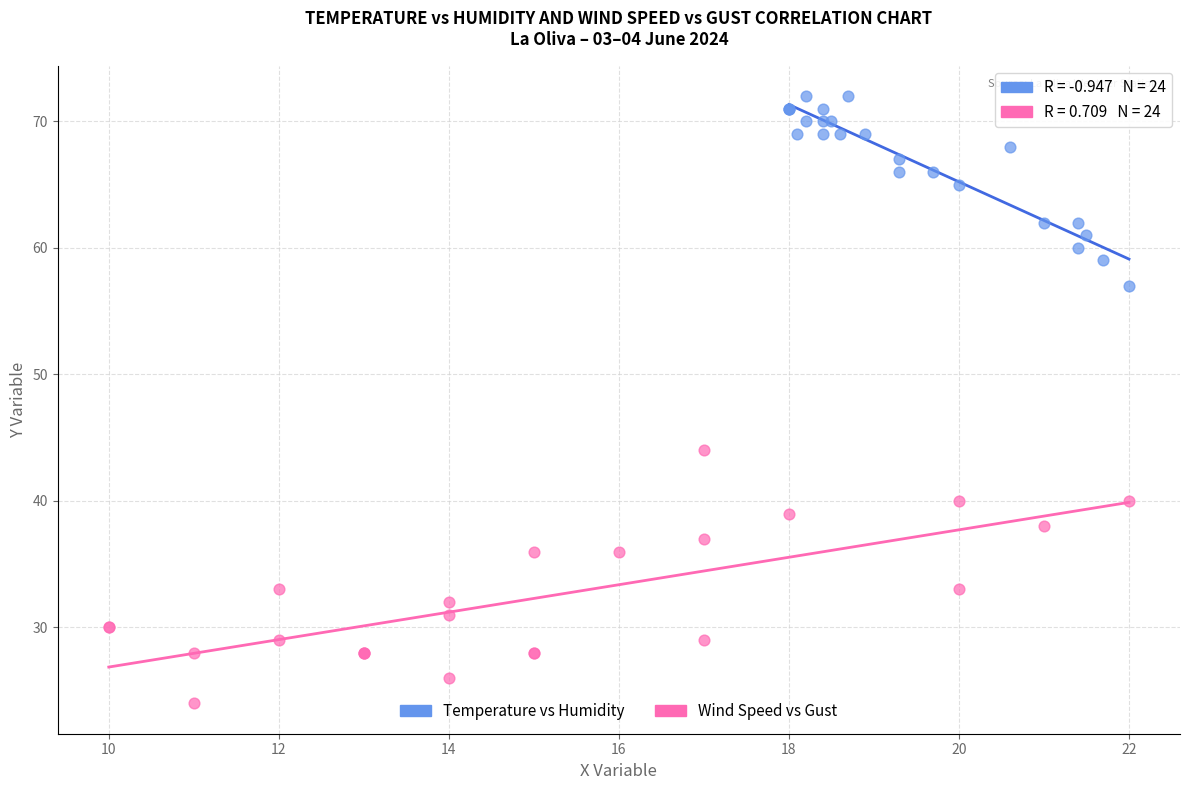

Which series contains the lowest Y value?

Wind Speed vs Gust